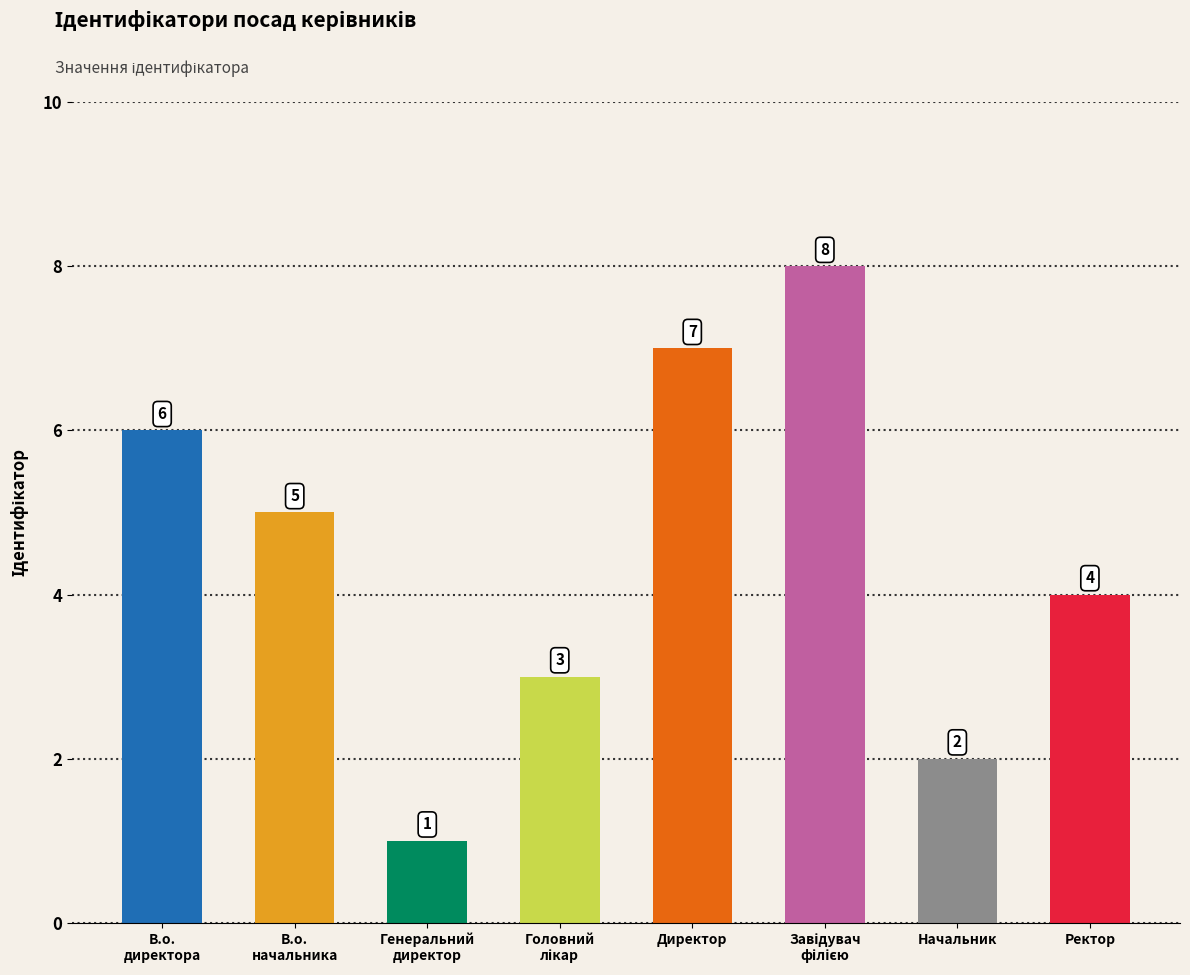

Count the values in the range 3 to 7.

5